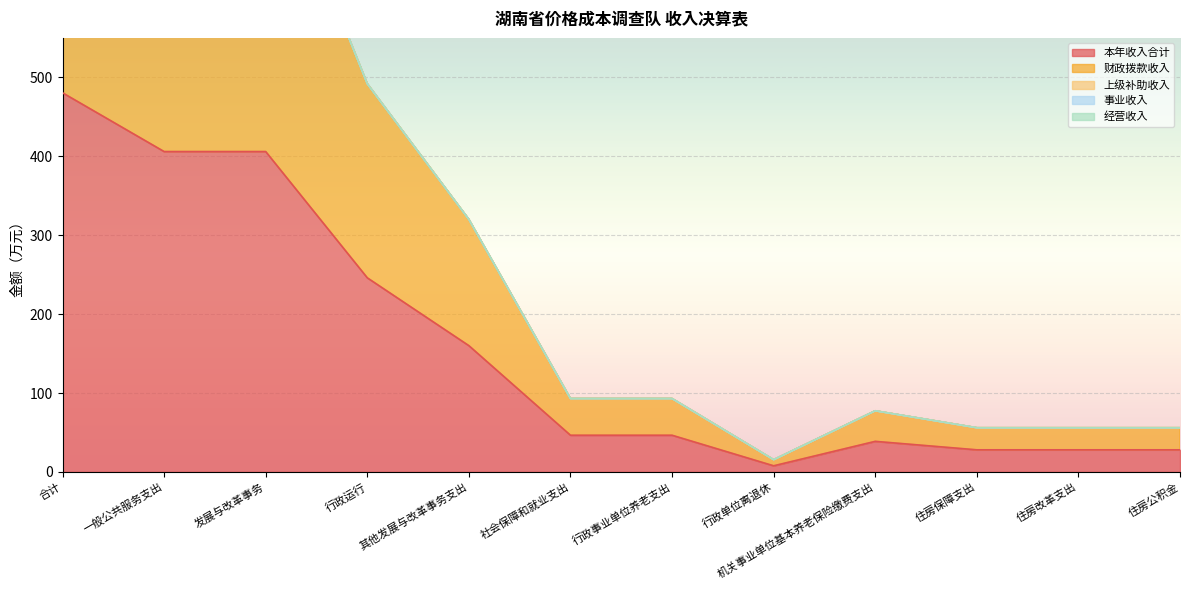

What is the spread (max minus min) of values at 行政事业单位养老支出?

46.5